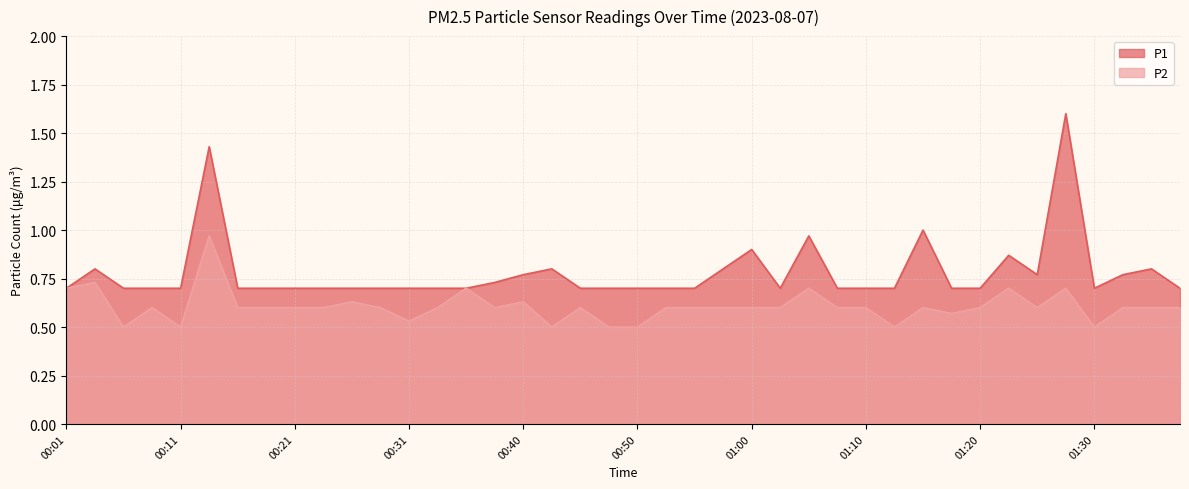

What position from the left is 00:18?

8